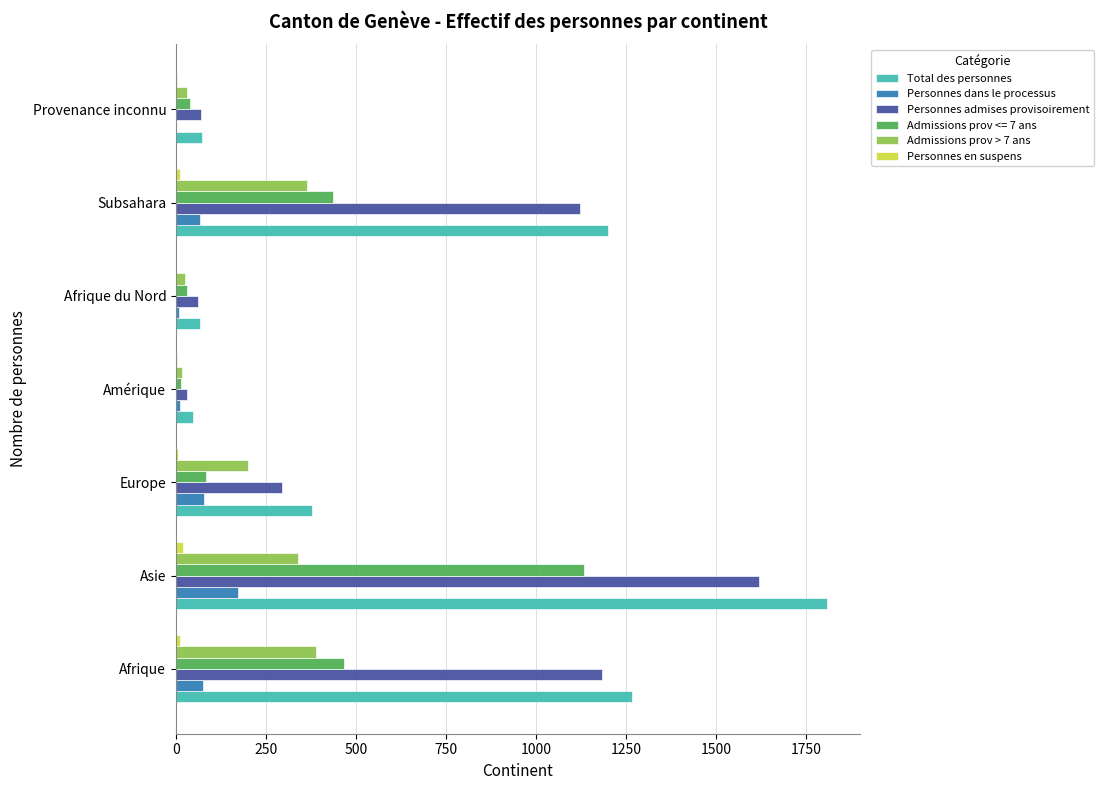

Is it true that Personnes admises provisoirement equals 2732 at Asie?

False